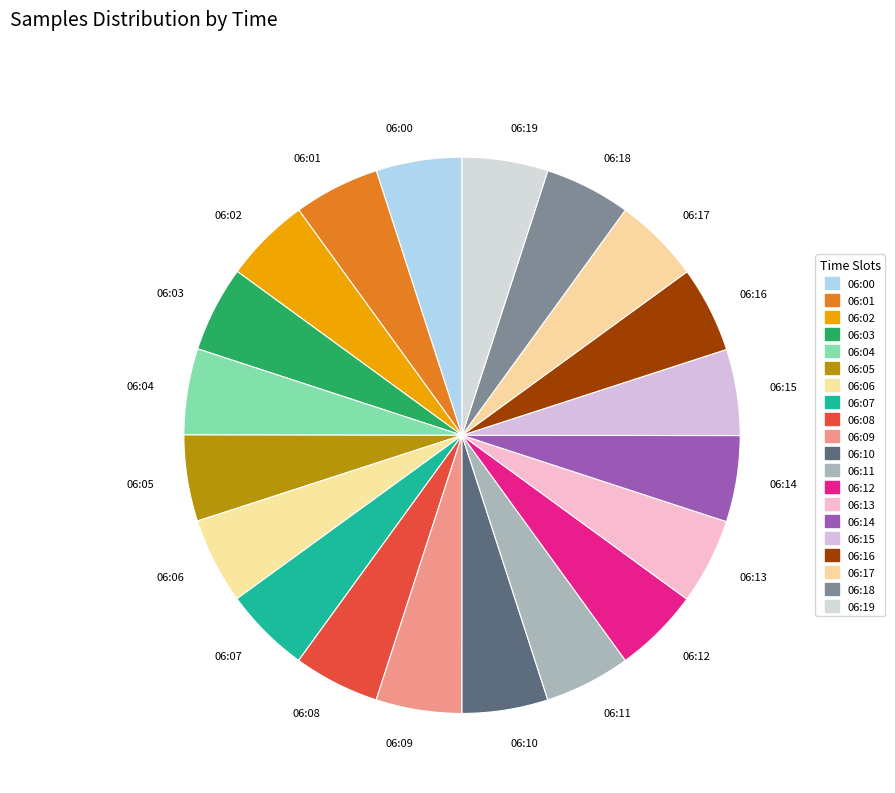

How many segments does this pie chart have?

20